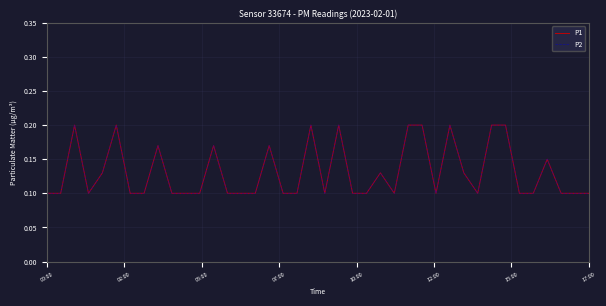

Is this an area chart (filled region under the line)?

No